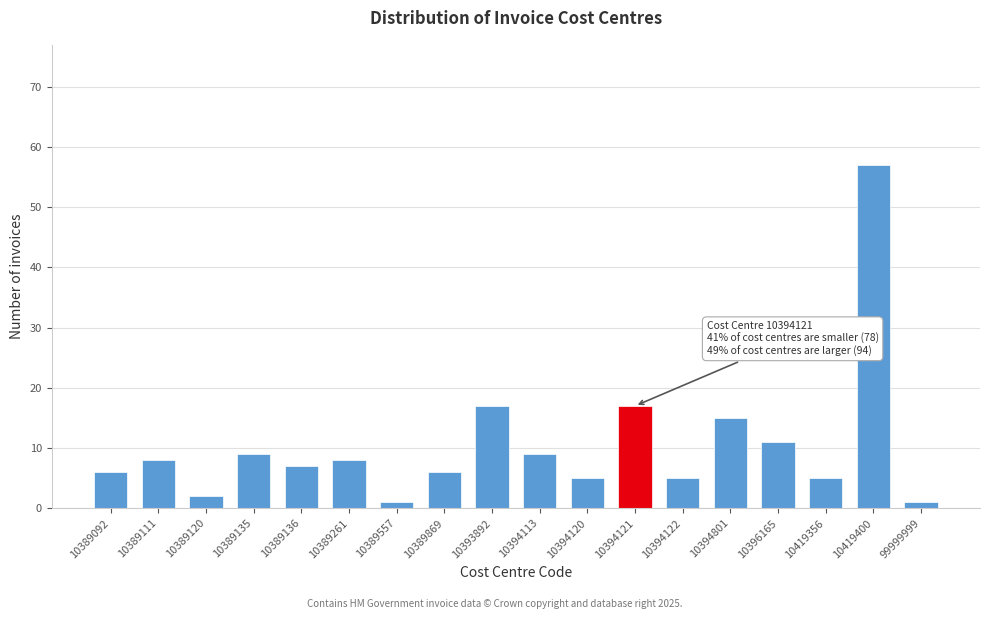

Reading right to left, transcribe all the data shown in this chart.

99999999=1	10419400=57	10419356=5	10396165=11	10394801=15	10394122=5	10394121=17	10394120=5	10394113=9	10393892=17	10389869=6	10389557=1	10389261=8	10389136=7	10389135=9	10389120=2	10389111=8	10389092=6